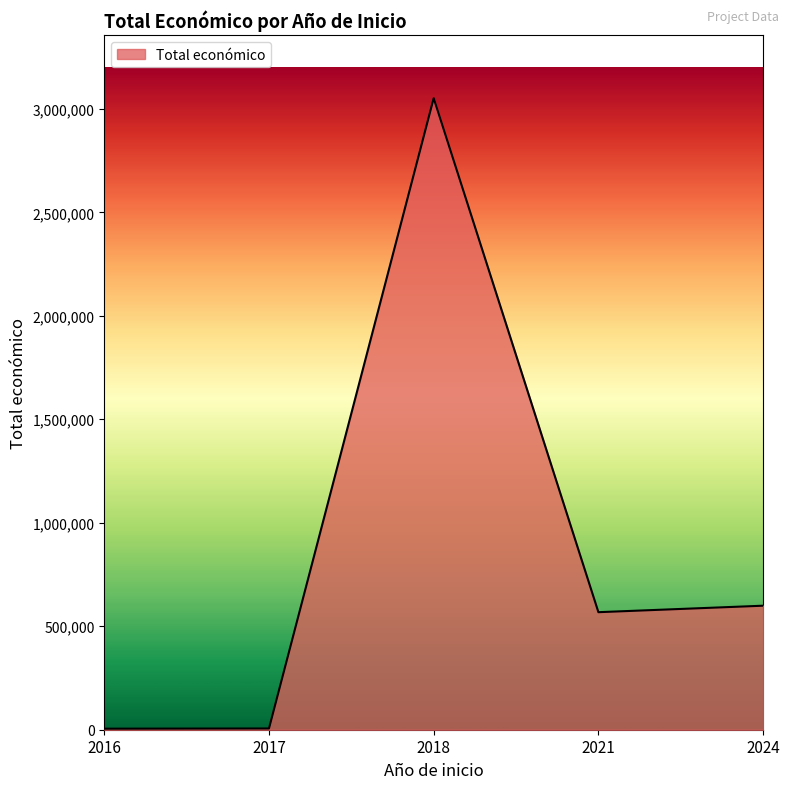

True or false: the data has more than 2 interior local peaks.

False